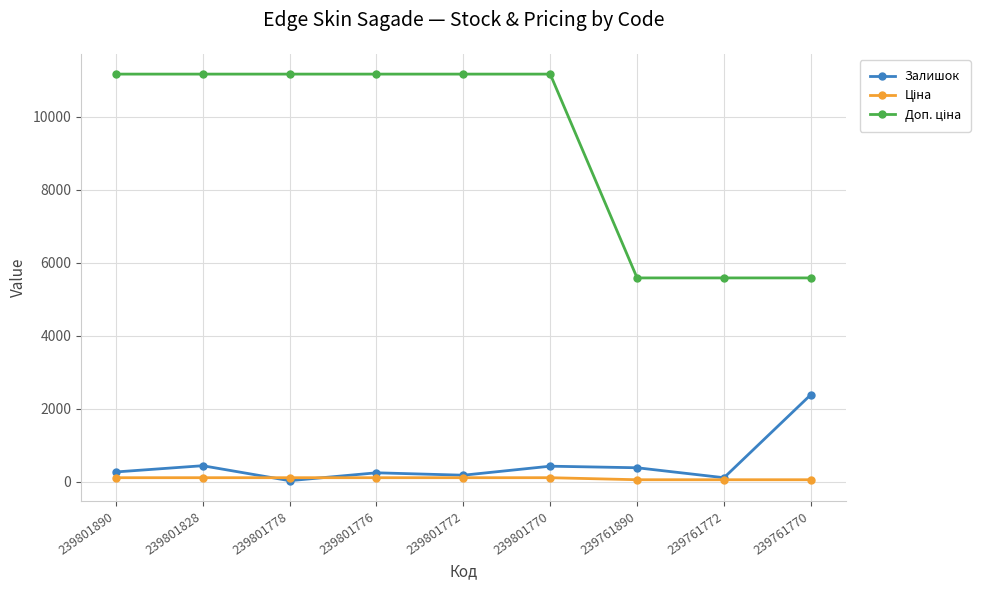

At how many categories does at least one series exceed 2927?

9